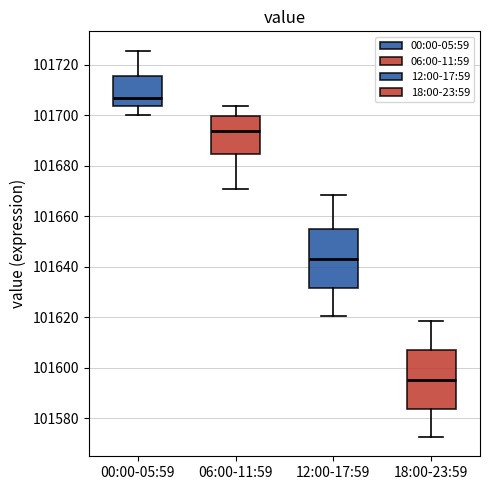

Reading left to right, transcribe this box plot: for each box, give where its median line is, the range the box spans, and where its two whiskers end, as read against the y-axis. The values are not printed on the chart, so give them approximately, as read against the axis.

00:00-05:59: median 101706, box 101704 to 101716, whiskers 101700 to 101726
06:00-11:59: median 101694, box 101684 to 101700, whiskers 101670 to 101704
12:00-17:59: median 101644, box 101632 to 101656, whiskers 101620 to 101668
18:00-23:59: median 101596, box 101584 to 101608, whiskers 101572 to 101618